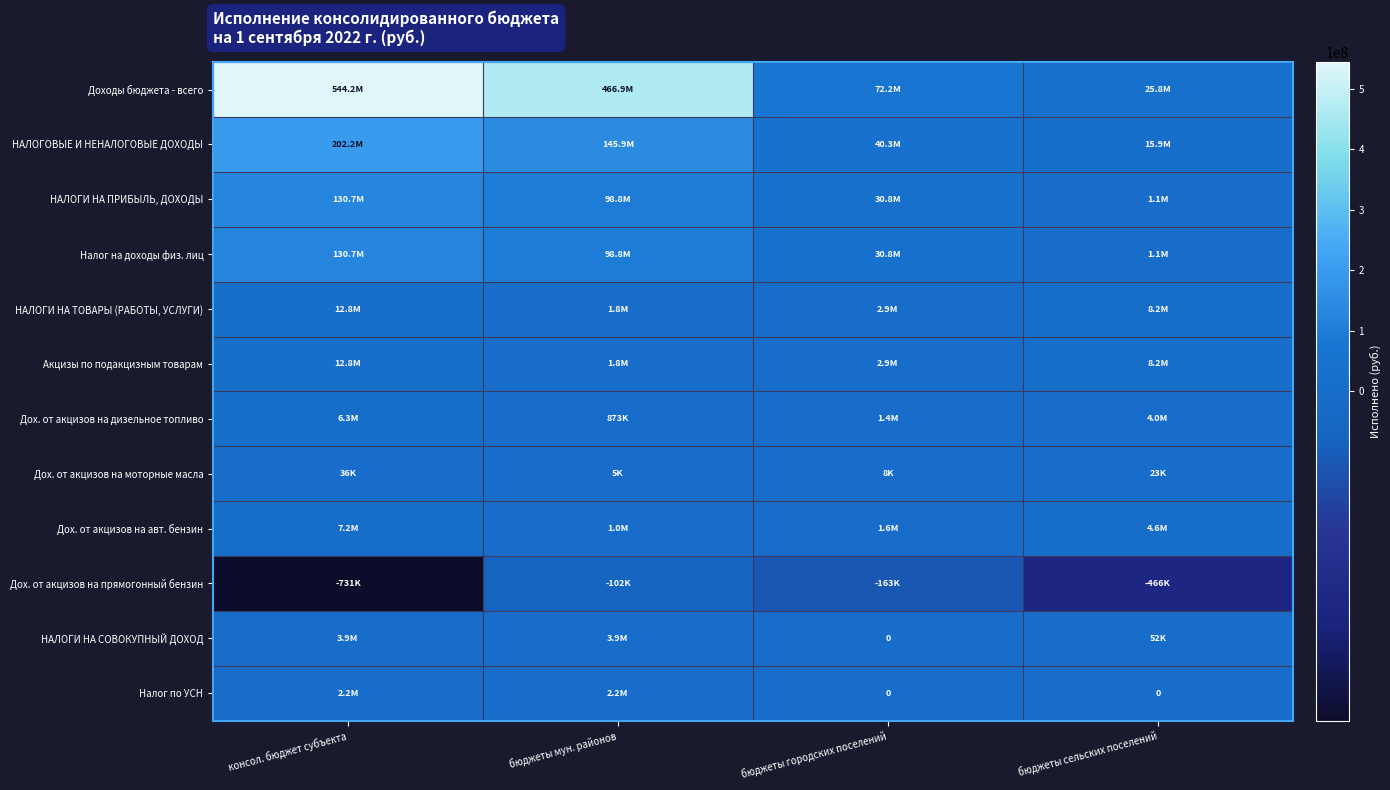

The value of НАЛОГИ НА СОВОКУПНЫЙ ДОХОД at бюджеты сельских поселений is 88368.0. True or false?

False